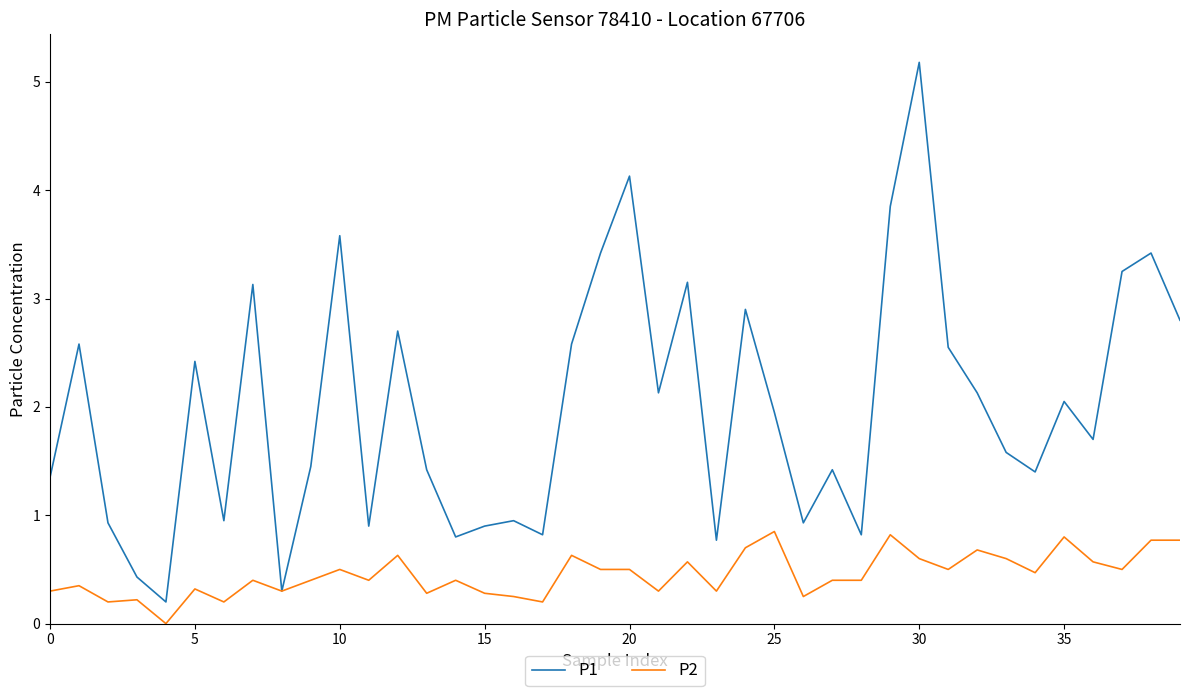

Rank the series by their average value, from lowest to highest.

P2, P1